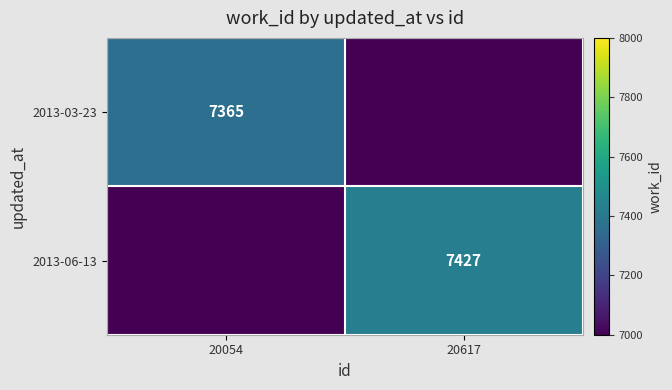

Which category has the lowest value across all series?

20617